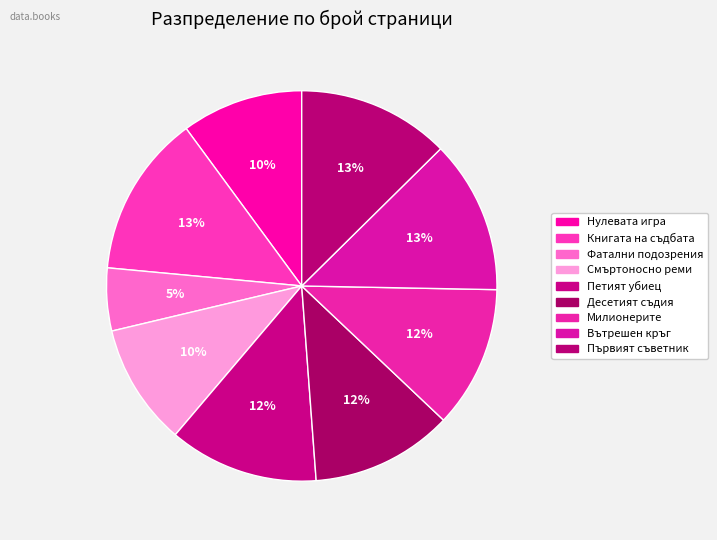

How many slices are in this pie chart?

9